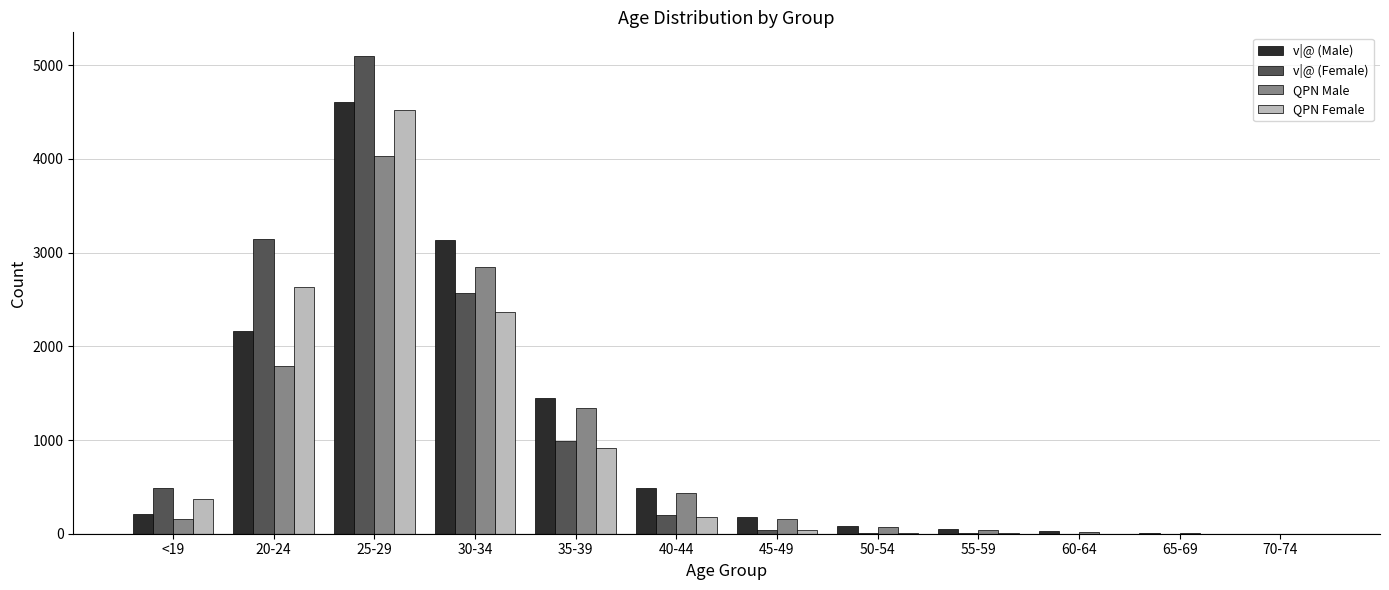

What is the sum of all QPN Male values?

10892